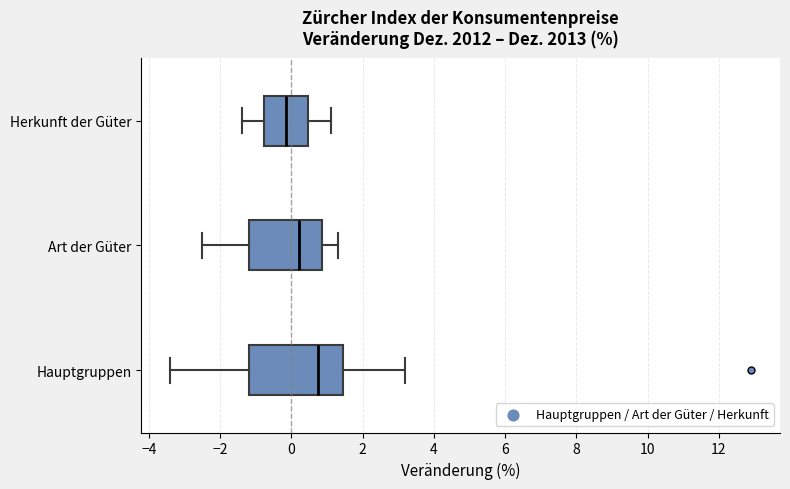

Which box has the furthest to the right median line?

Hauptgruppen